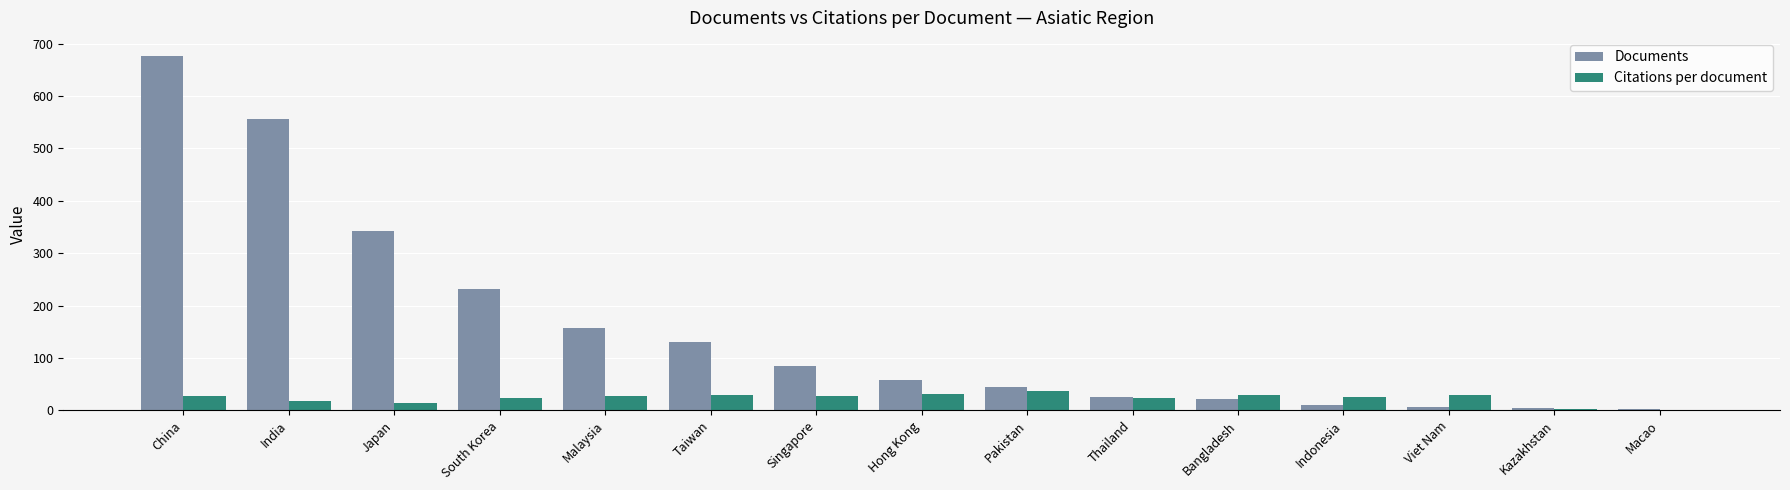

Is the value of Citations per document at Japan greater than the value of Documents at South Korea?

No